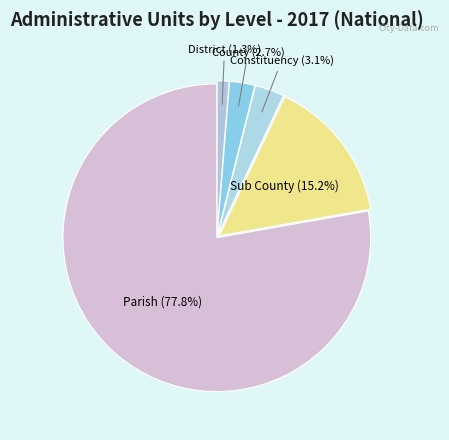

To the nearest percent, what is the combined percentage of County and Parish?

80%